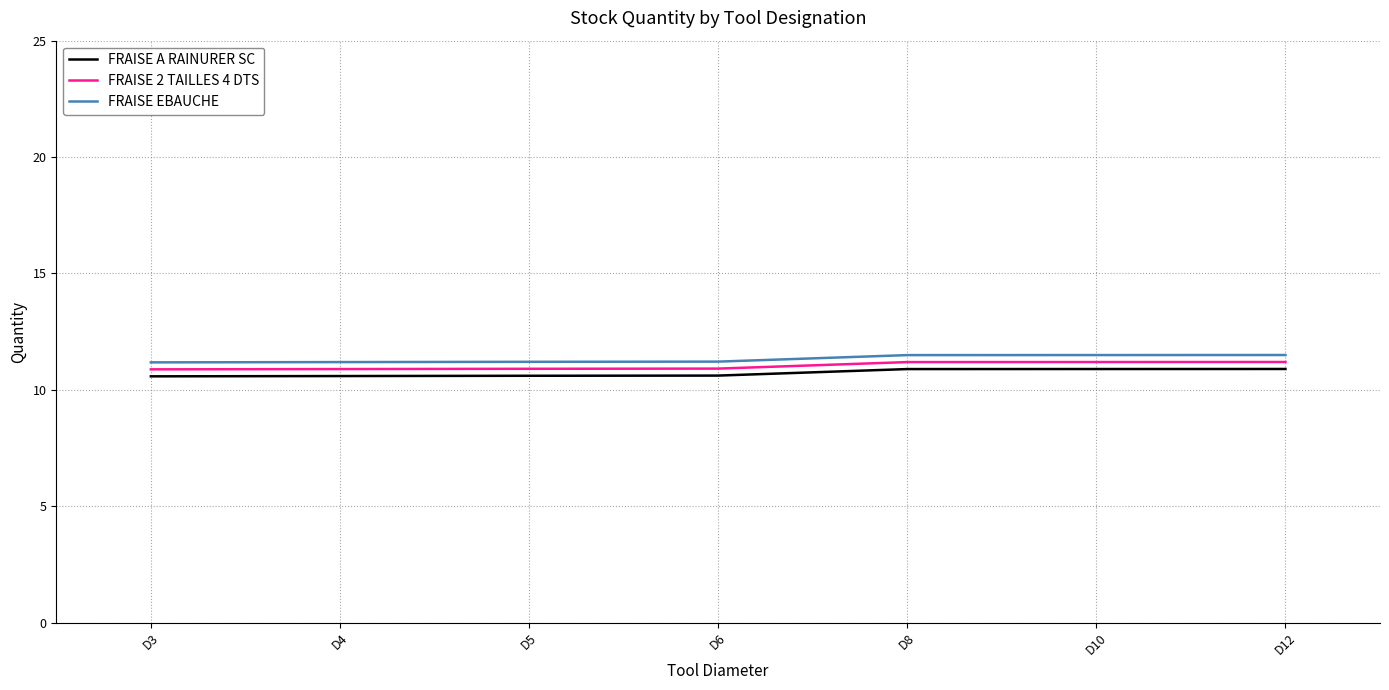

How many FRAISE EBAUCHE values are between 11 and 12?

7